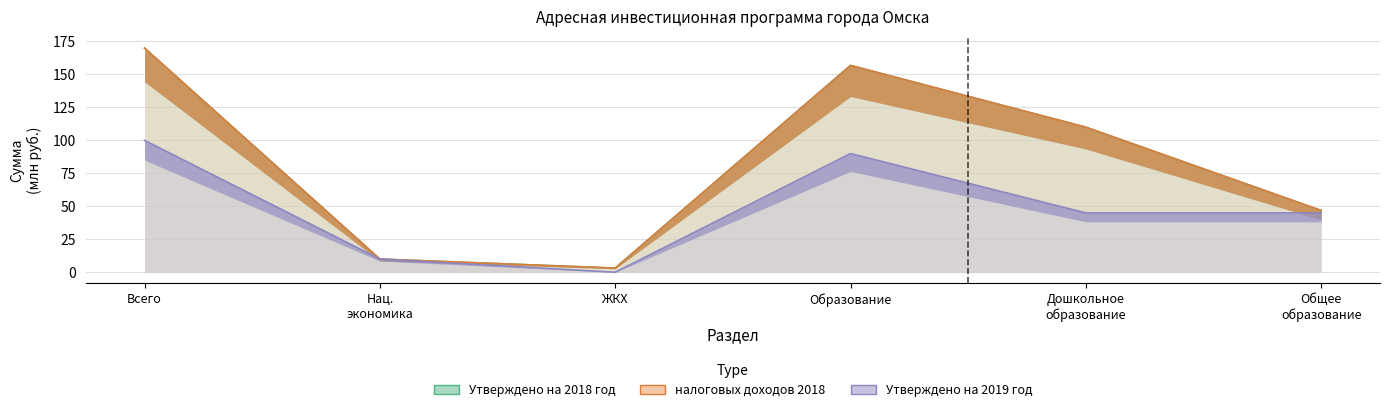

What is the label of the 2nd point from the left?

Нац. экономика